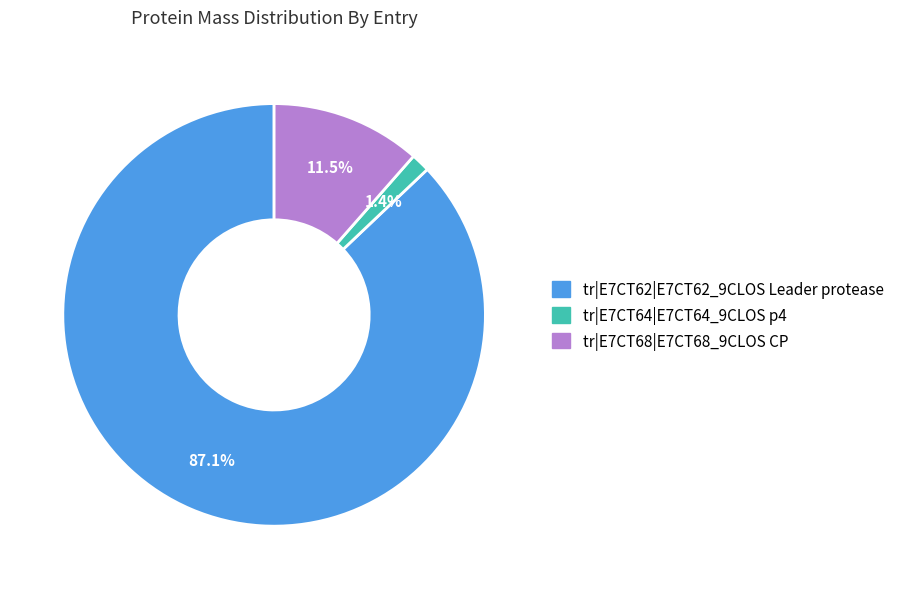

Is it true that tr|E7CT64|E7CT64_9CLOS p4 is 1% of the pie?

True